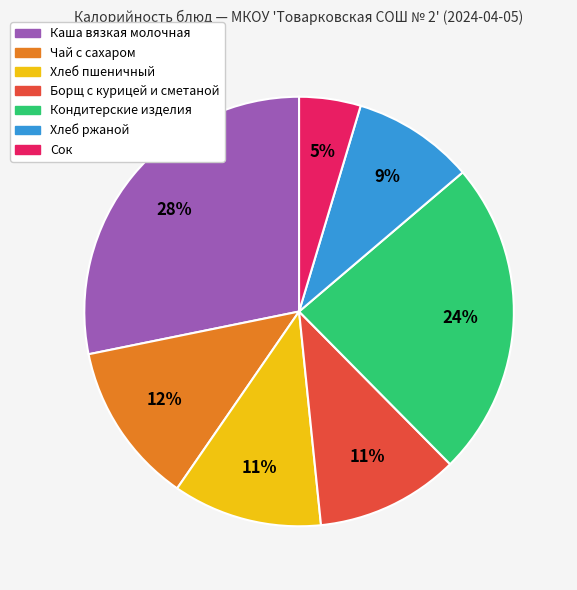

What is the smallest slice in the pie chart?

Сок